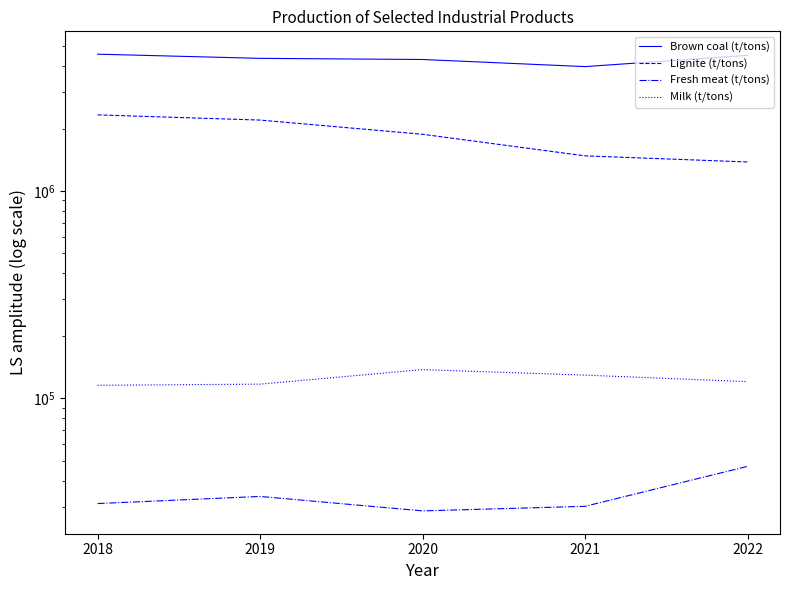

At which label does Milk (t/tons) reach its minimum?

2018